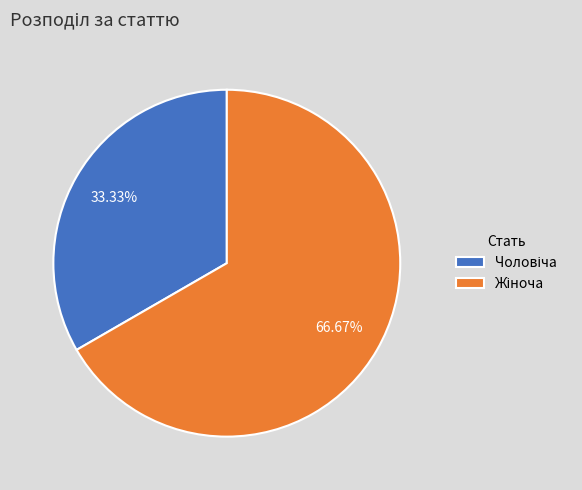

Is there any slice that represents more than half of the pie?

Yes